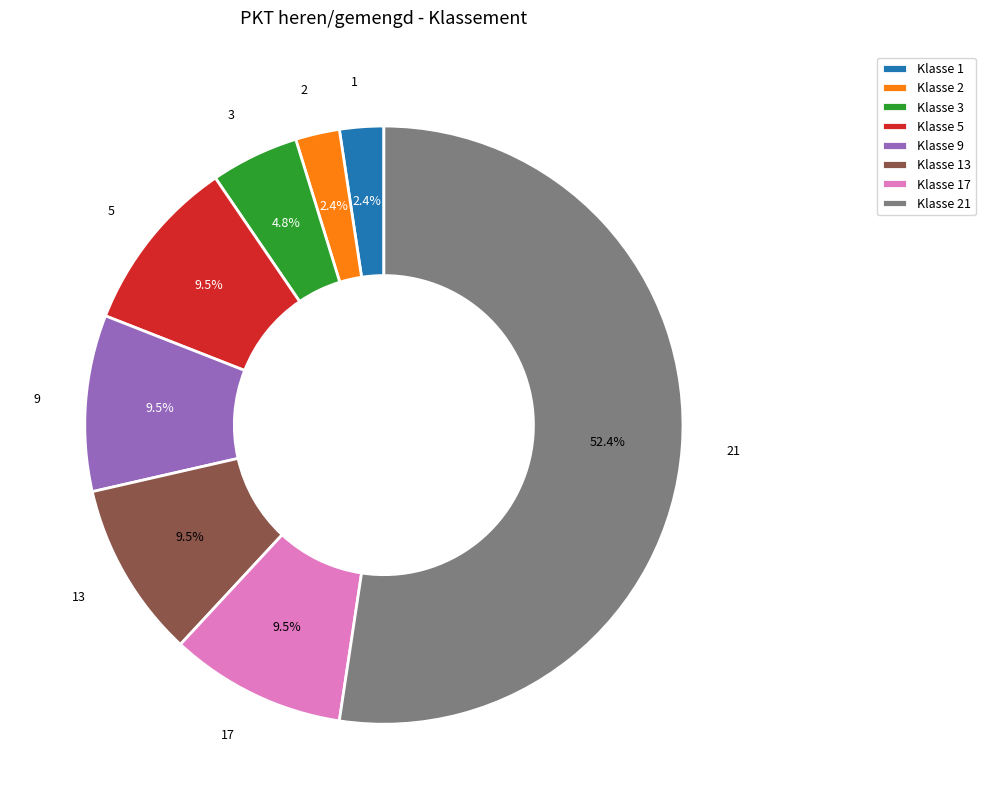

To the nearest percent, what portion does 2 represent?

2%